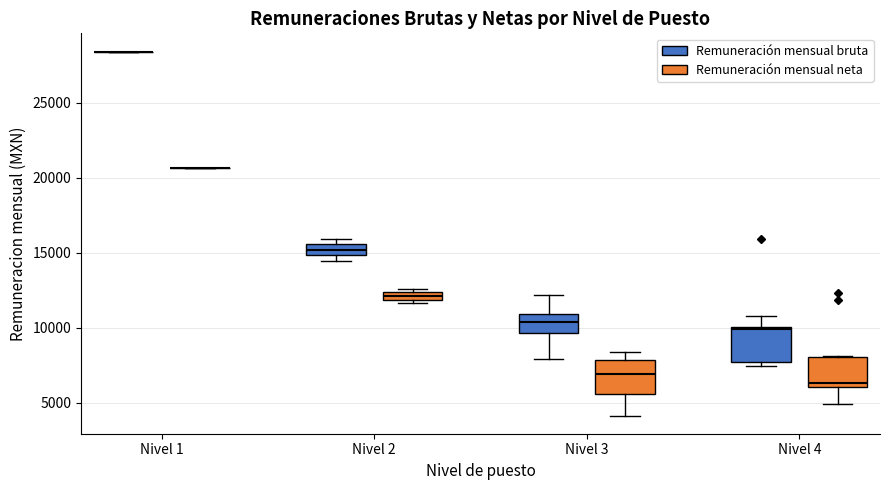

Where is the upper edge of the box for Nivel 4 (Remuneración mensual bruta) on the y-axis? The values are not printed on the chart, so give them approximately, as read against the axis.

10000